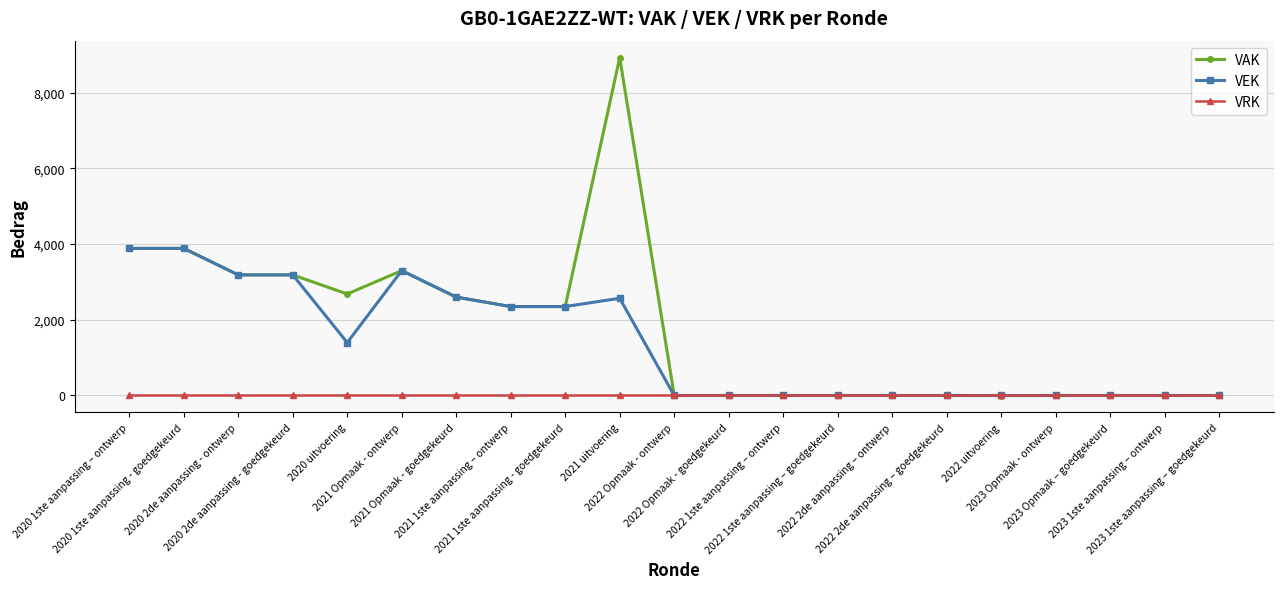

Which series has the largest range (max minus min)?

VAK